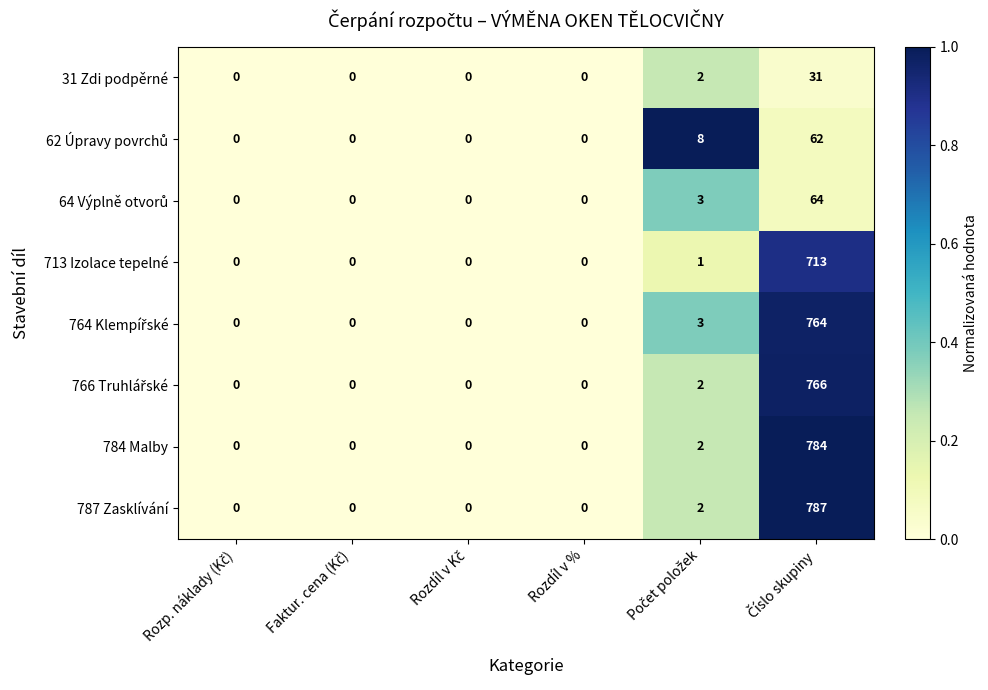

How many categories are shown in the chart?

6